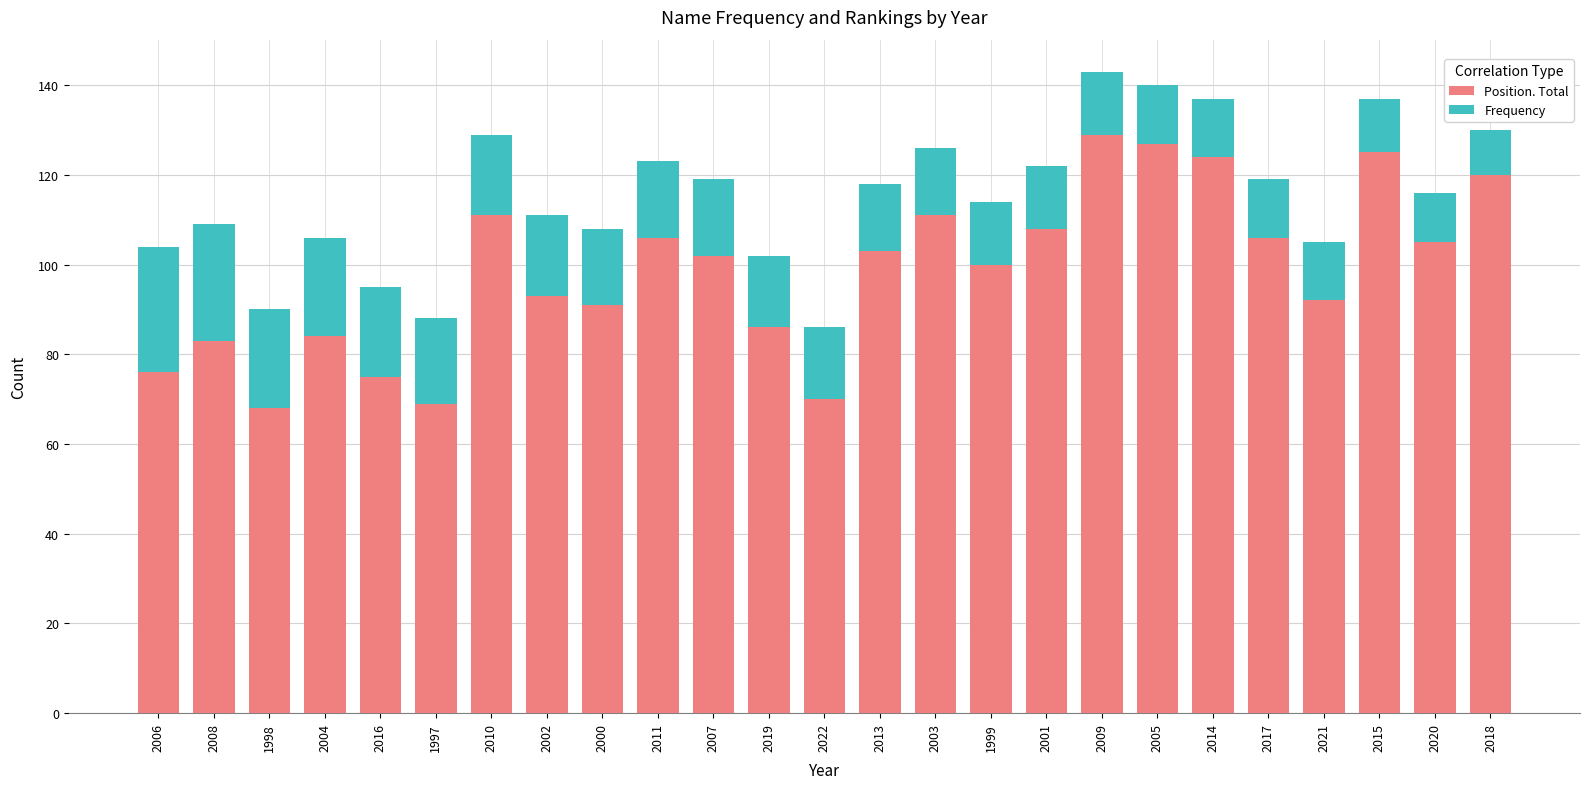

True or false: Position. Total has a value of 76 at 2006.

True